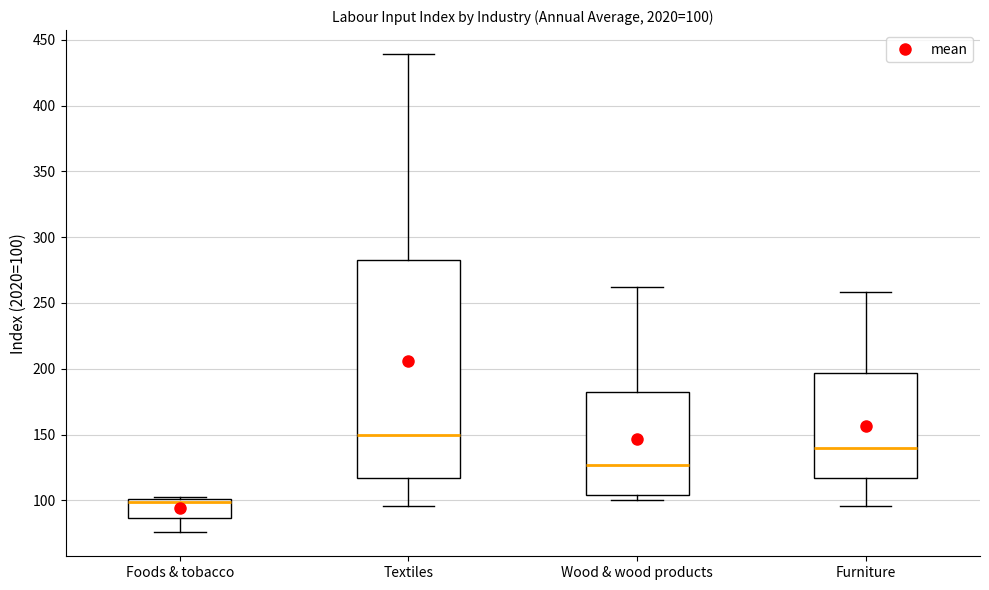

Which box is the tallest, from its lower edge to its upper edge?

Textiles